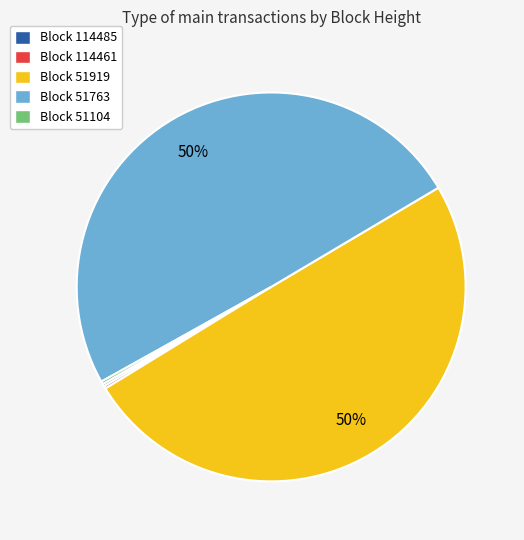

To the nearest percent, what is the difference between the largest and smallest slice percentages?

50%